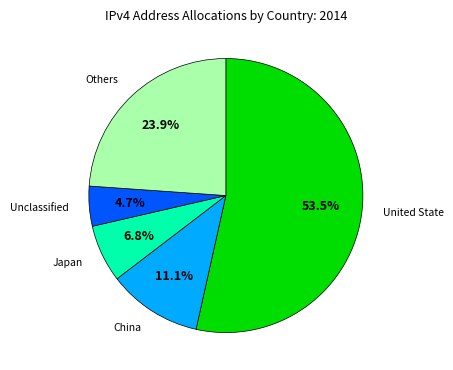

To the nearest percent, what is the difference between the largest and smallest slice percentages?

49%